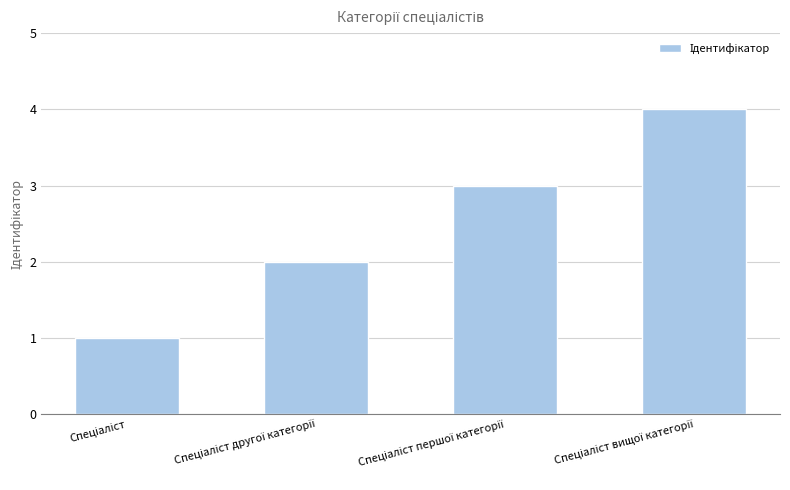

What is the greatest value displayed?

4